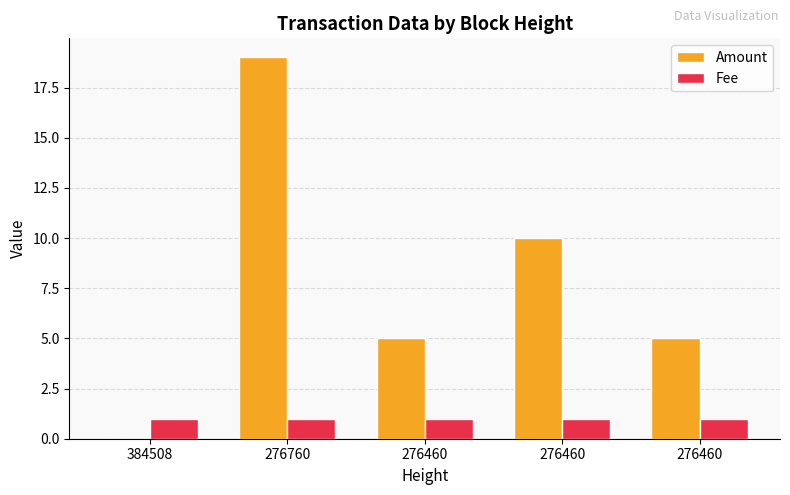

Reading right to left, transcribe all the data shown in this chart.

Amount: 5	10	5	19	0
Fee: 1	1	1	1	1